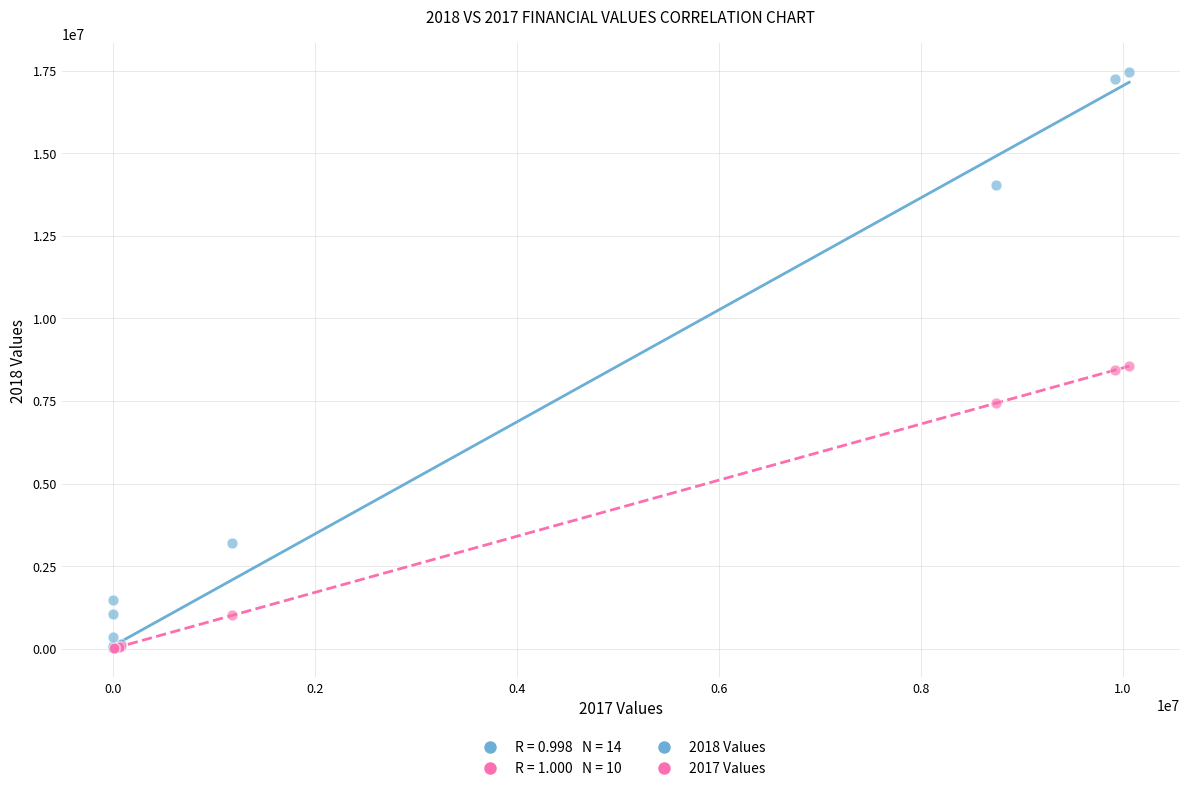

Which series contains the highest Y value?

2018 Values